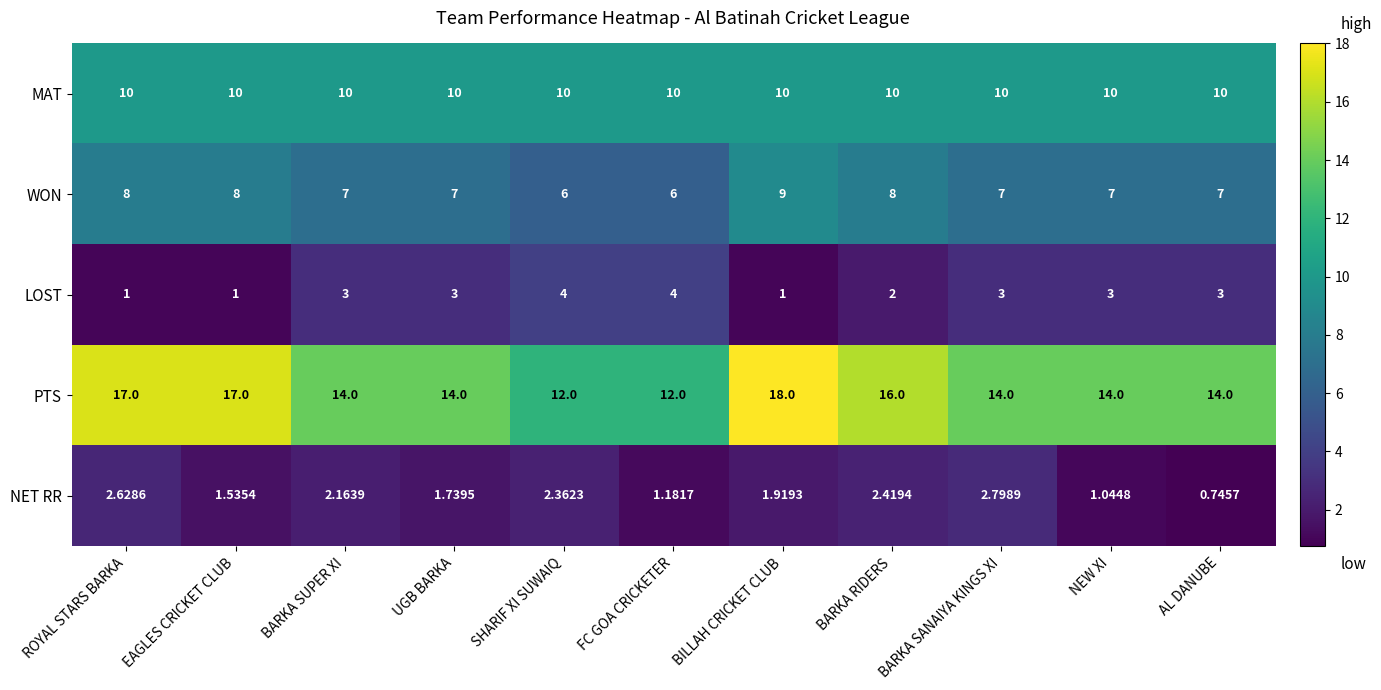

Which series has the largest range (max minus min)?

PTS